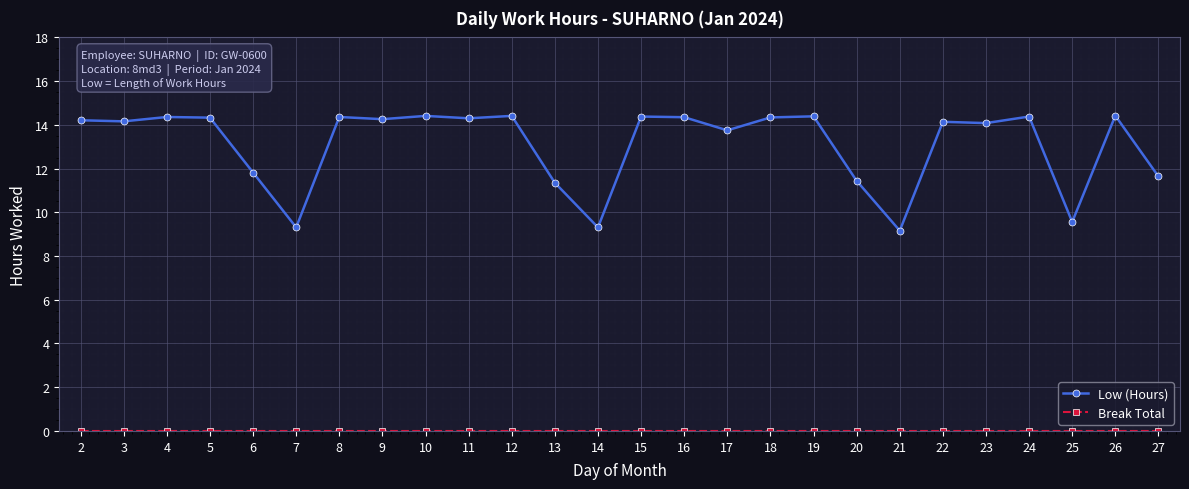

Which series has the largest total across all categories?

Low (Hours)